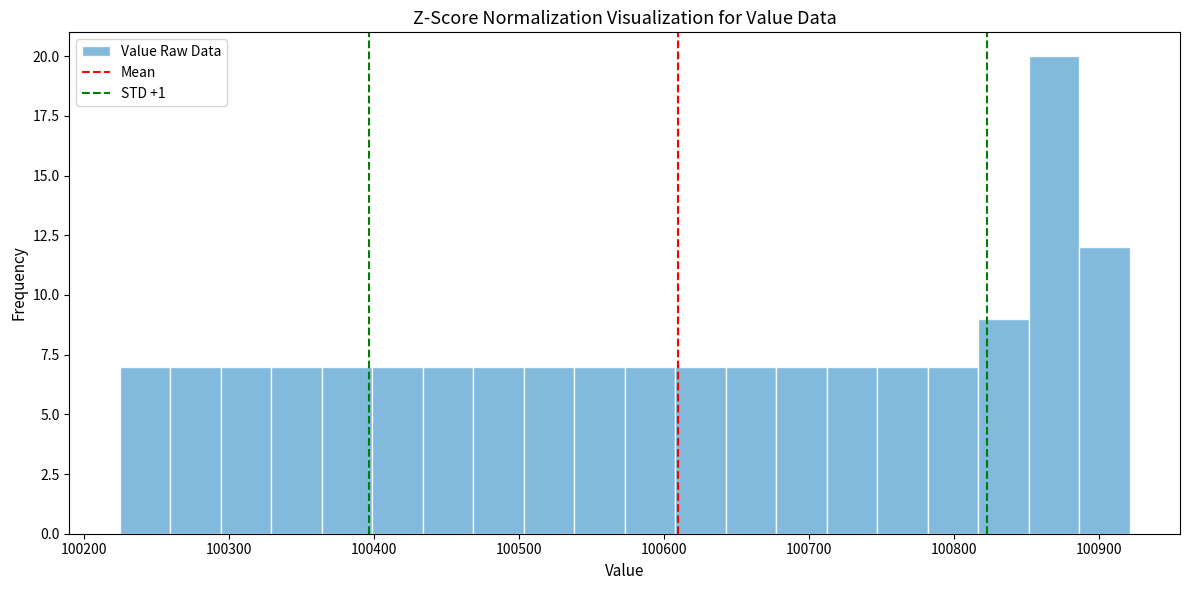

Around what value on the x-axis is the tallest bar? Give the approximate position of its centre, as read against the axis.

100870